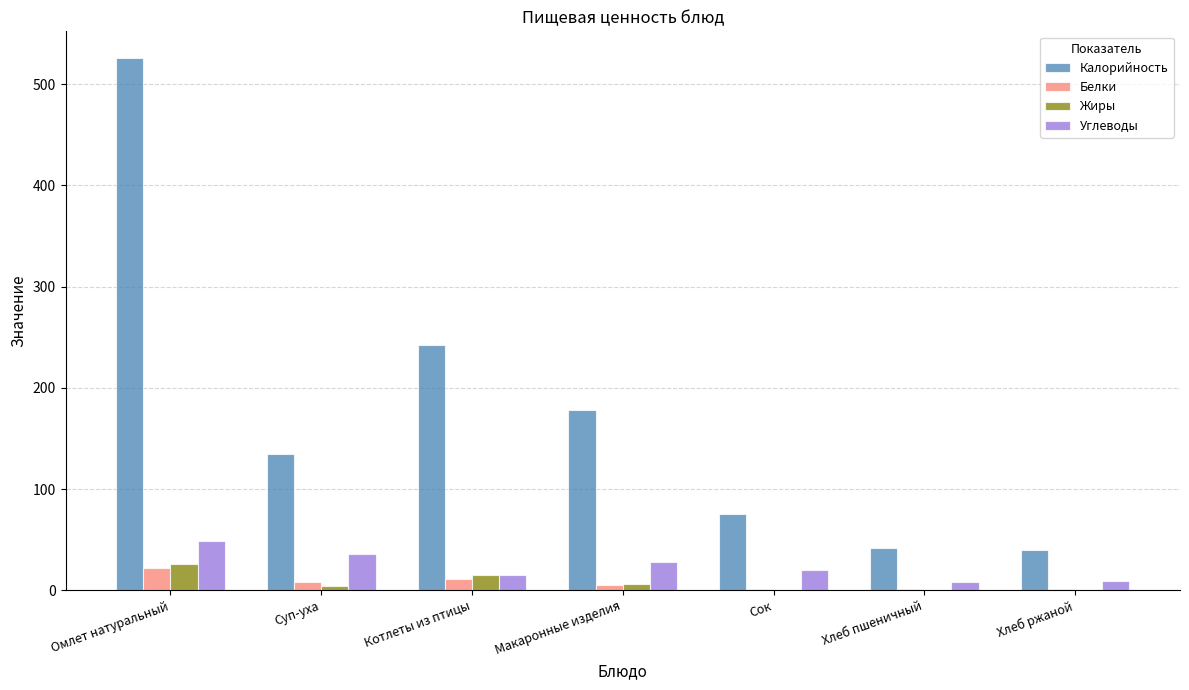

What is the highest value of the Жиры series?

26.0